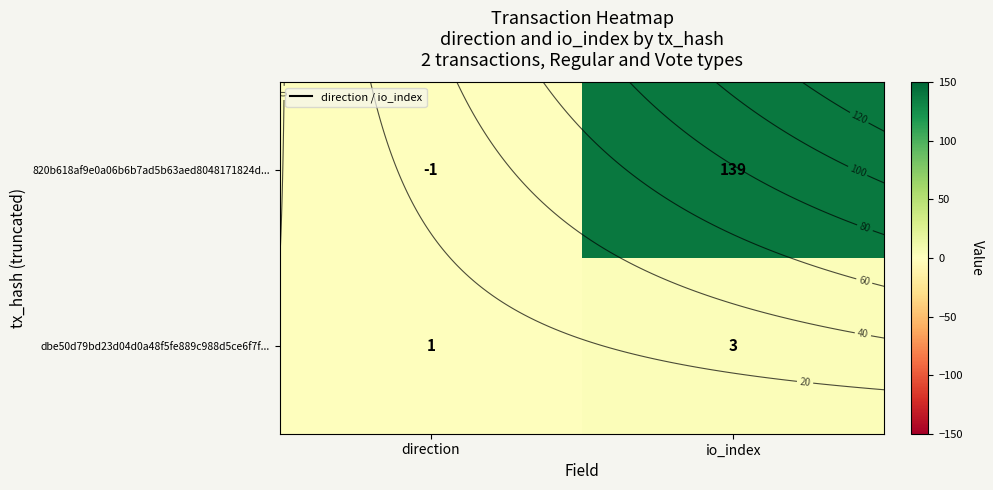

At which category is the sum across all series the highest?

io_index